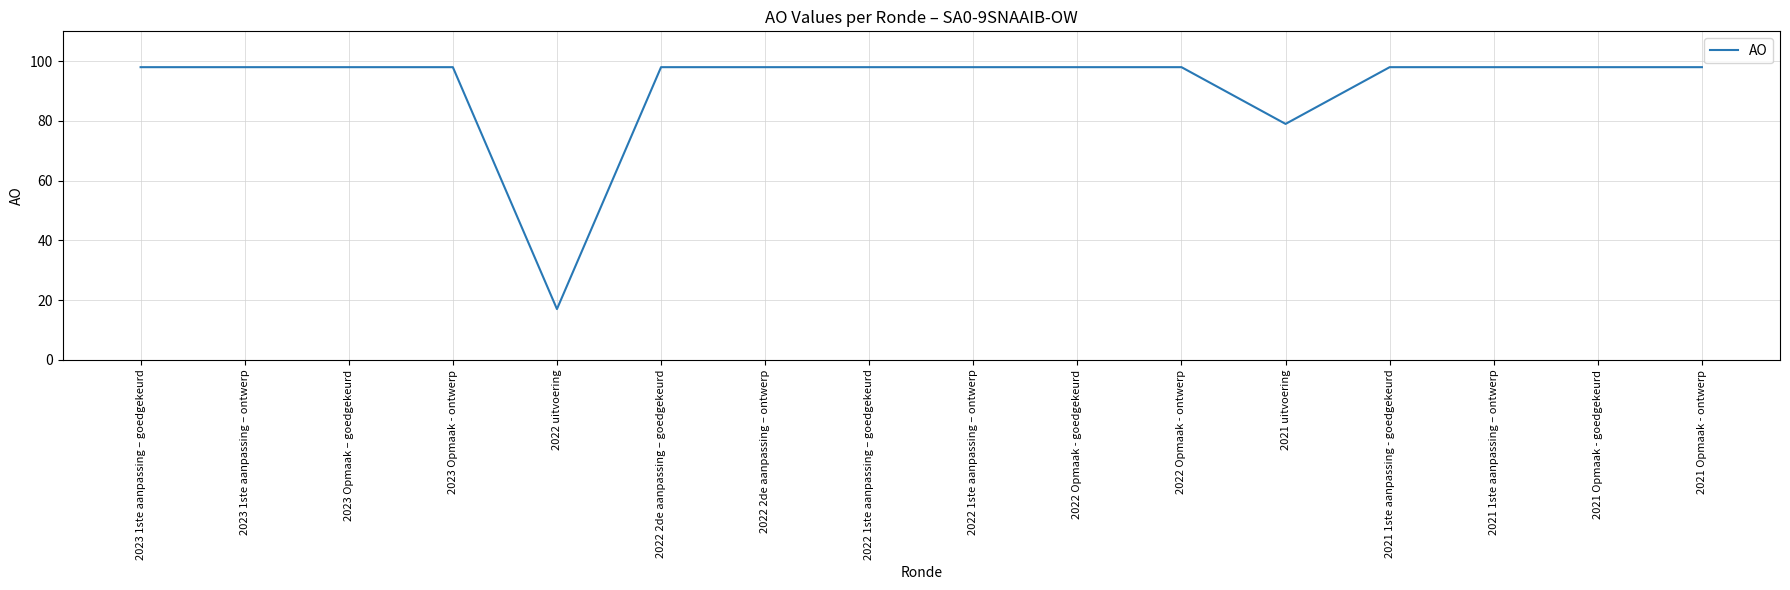

What is the minimum value shown in the chart?

17